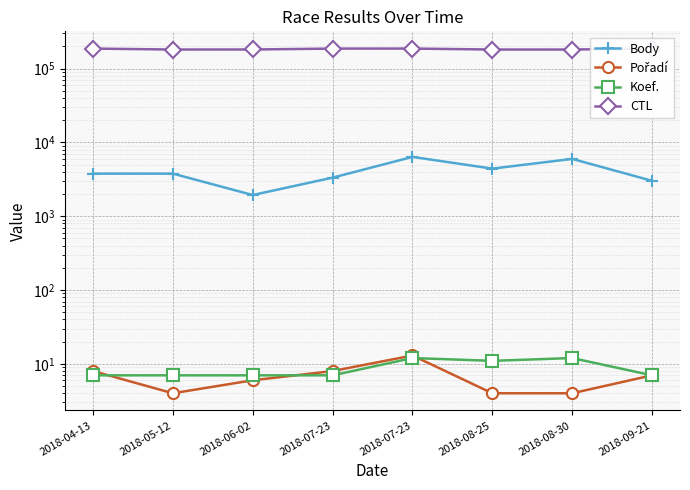

What value does the Koef. series have at 2018-06-02?

7